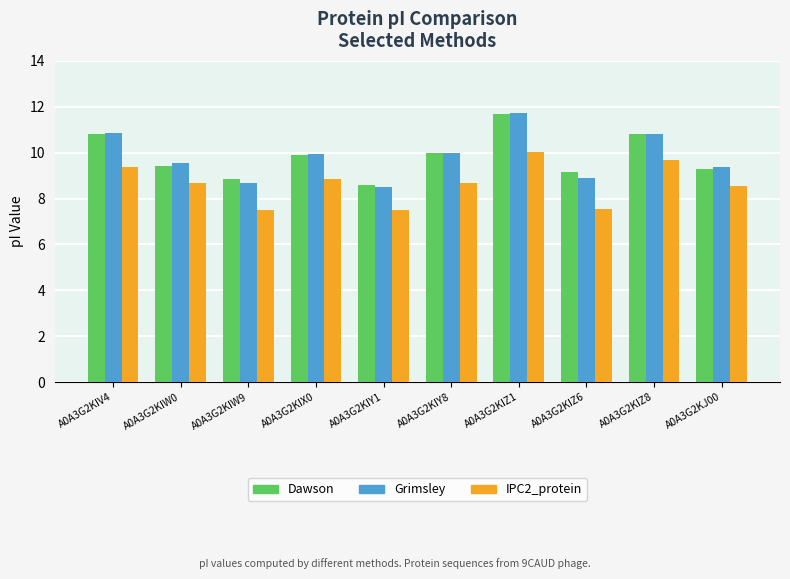

What is the spread (max minus min) of values at A0A3G2KIW0?

0.9